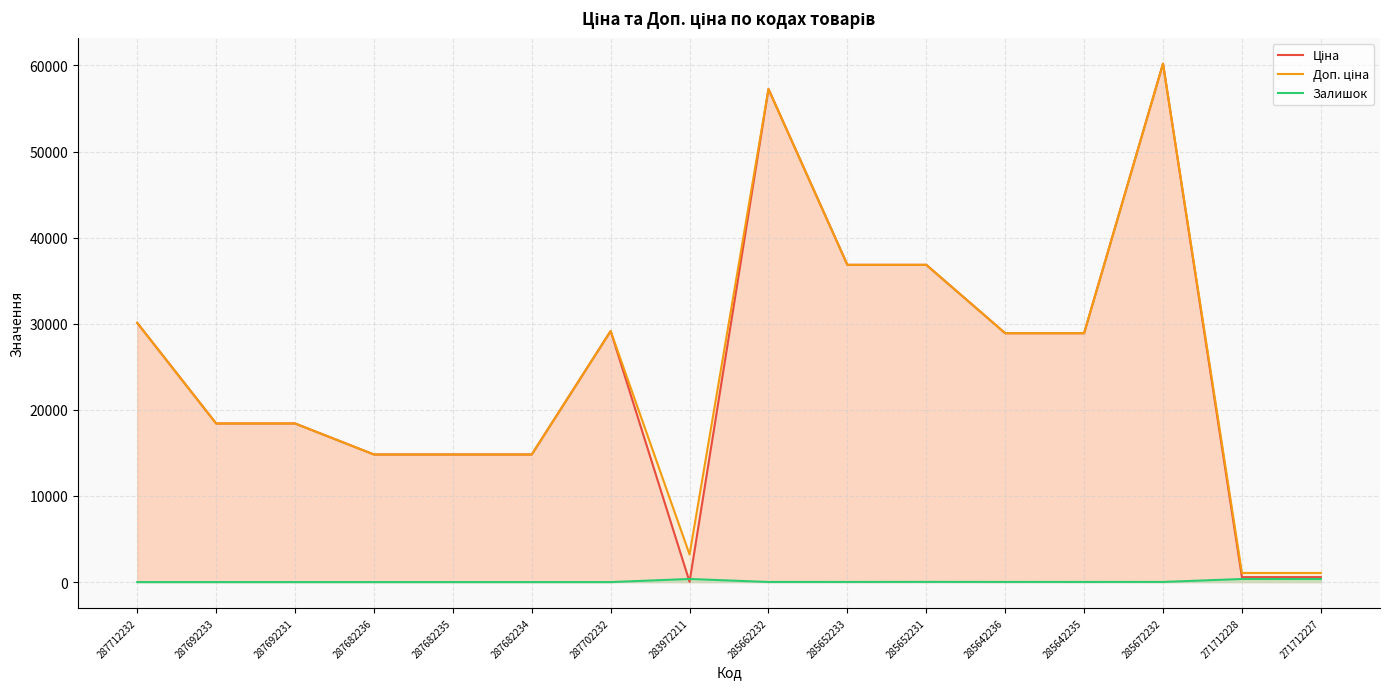

Is it true that Ціна equals 30102.8 at 287712232?

True